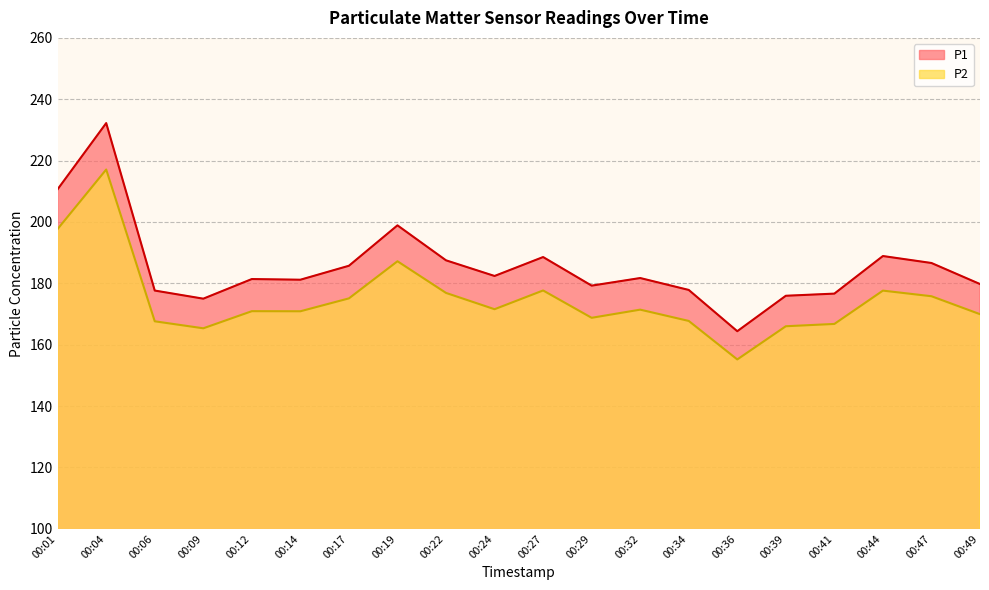

Reading left to right, what are all the values shown in this chart?

P1: 210.7	232.2	177.7	175.0	181.4	181.2	185.7	198.9	187.5	182.4	188.6	179.2	181.7	177.8	164.4	175.9	176.7	188.9	186.6	179.8
P2: 197.7	217.1	167.6	165.3	170.9	170.9	175.1	187.2	176.9	171.6	177.7	168.8	171.4	167.8	155.2	166.0	166.8	177.6	175.8	169.9